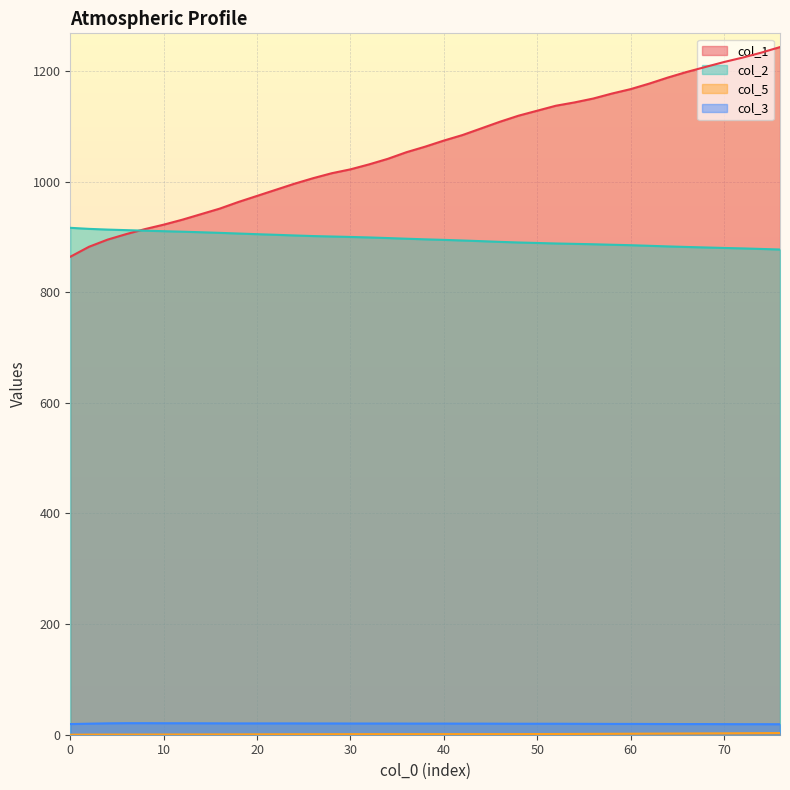

What is the sum of all col_2 values?

34935.0